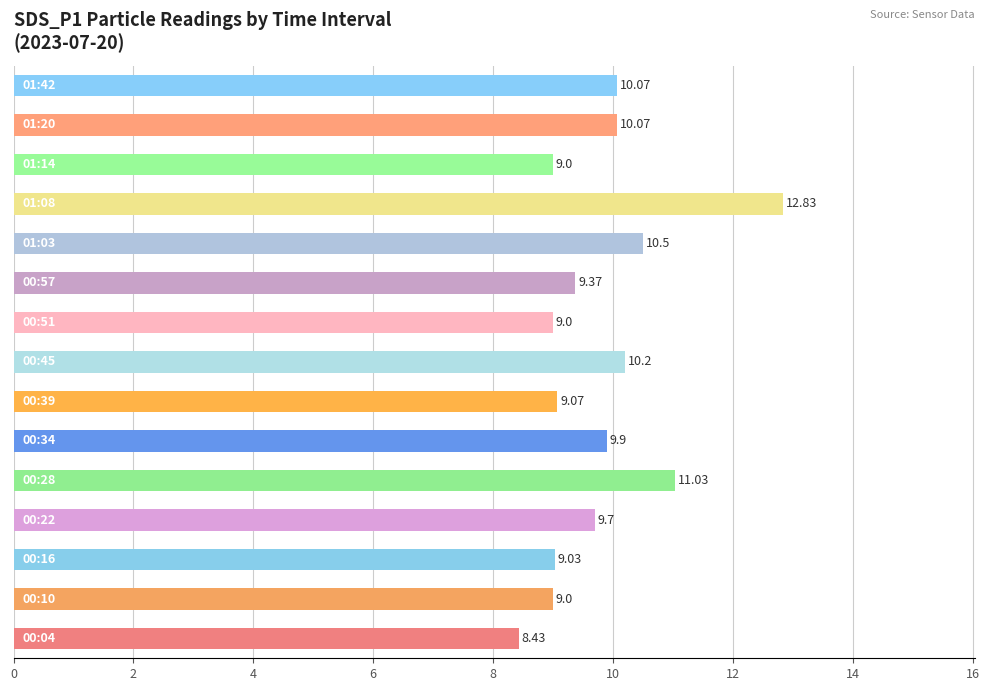

What is the difference between the maximum and second lowest values?

3.8